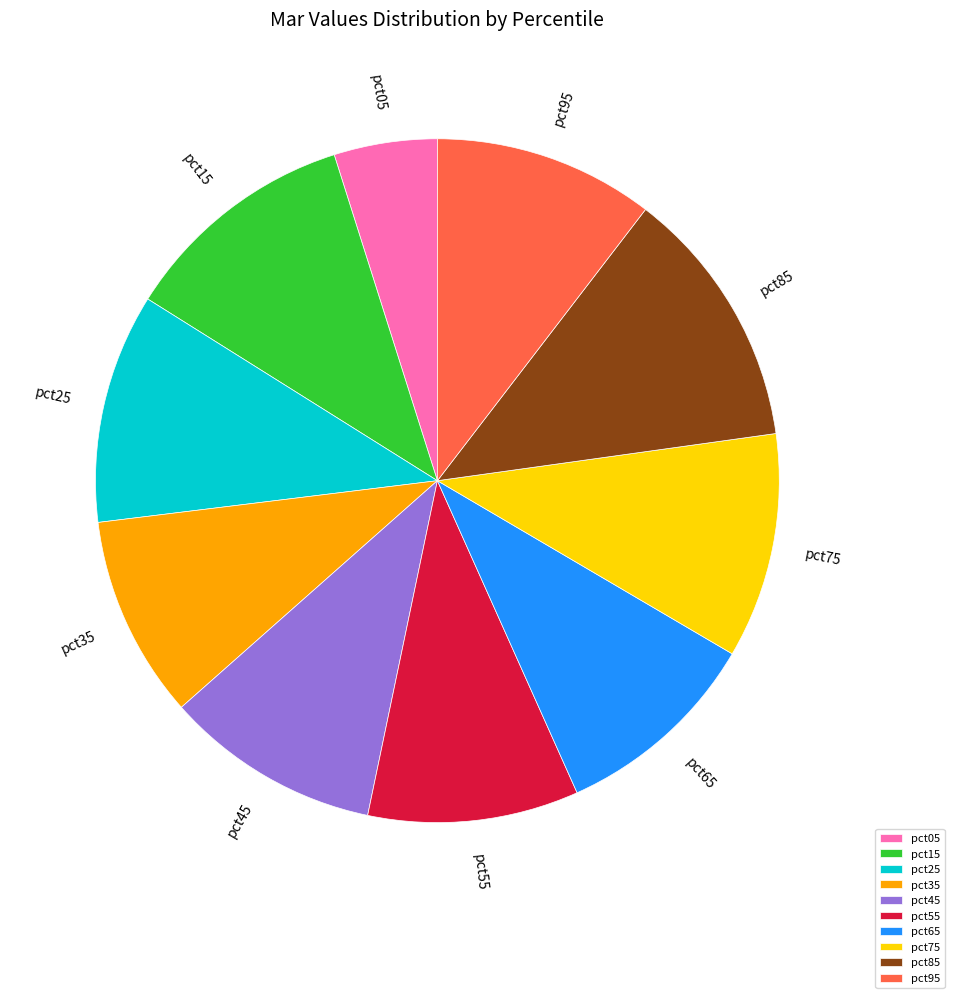

What is the largest slice in the pie chart?

pct85